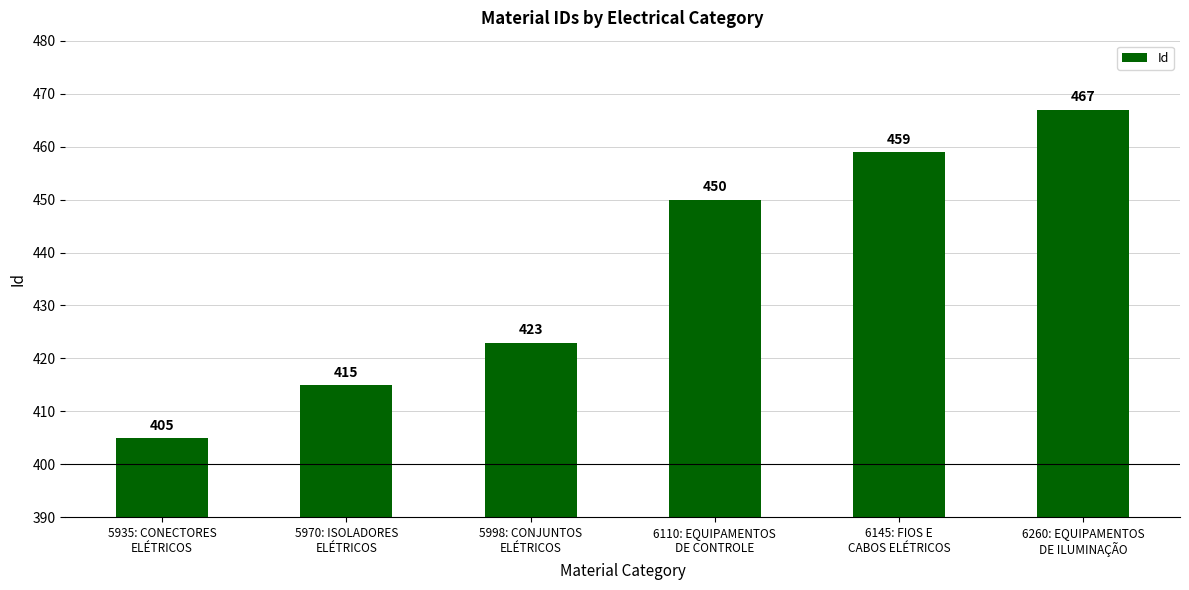

Is it true that the value at 6260: EQUIPAMENTOS
DE ILUMINAÇÃO is 791?

False